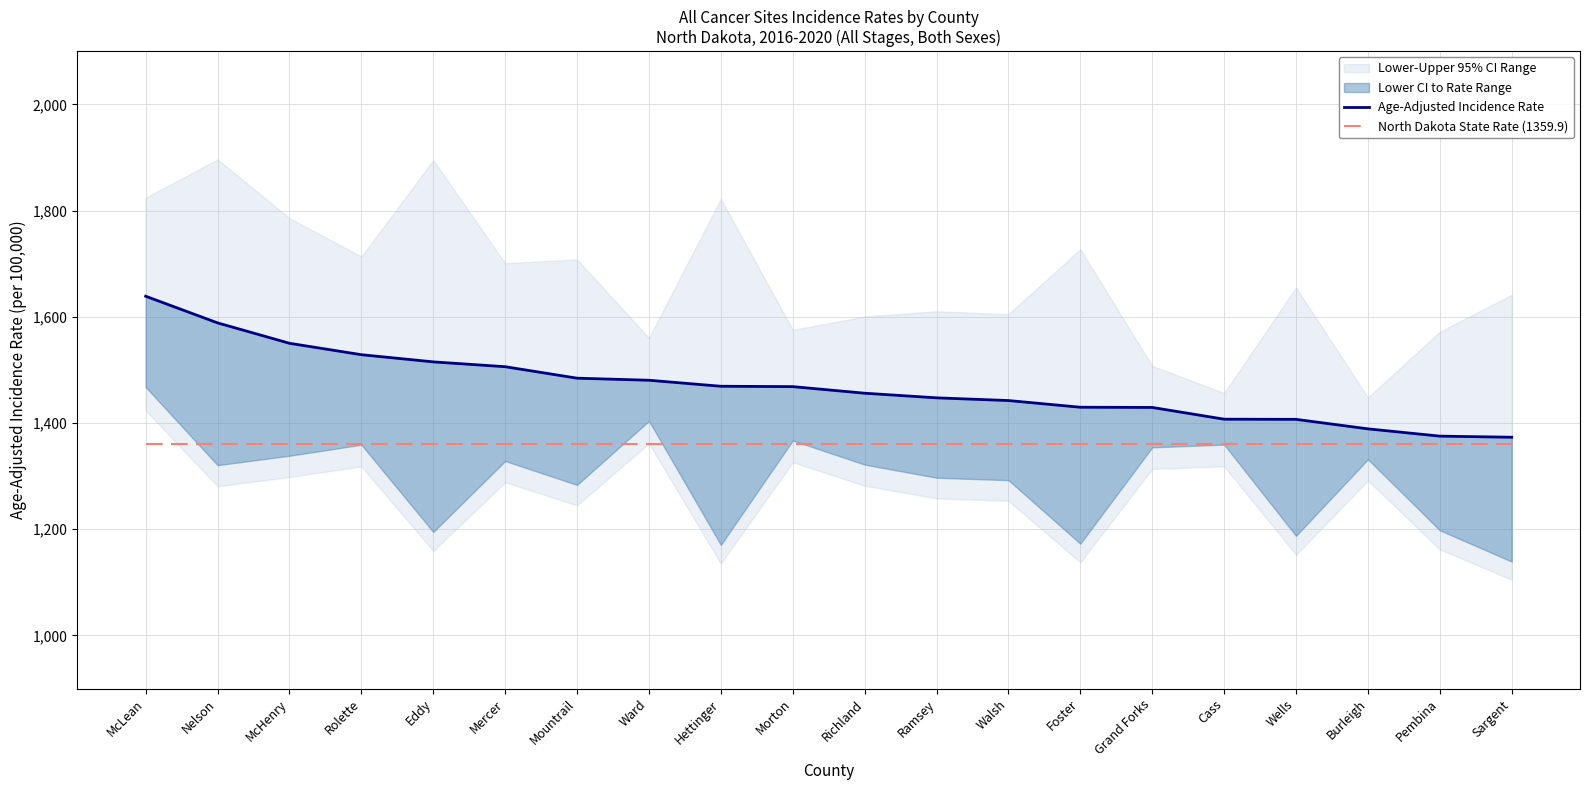

What is the label of the 8th point from the right?

Walsh